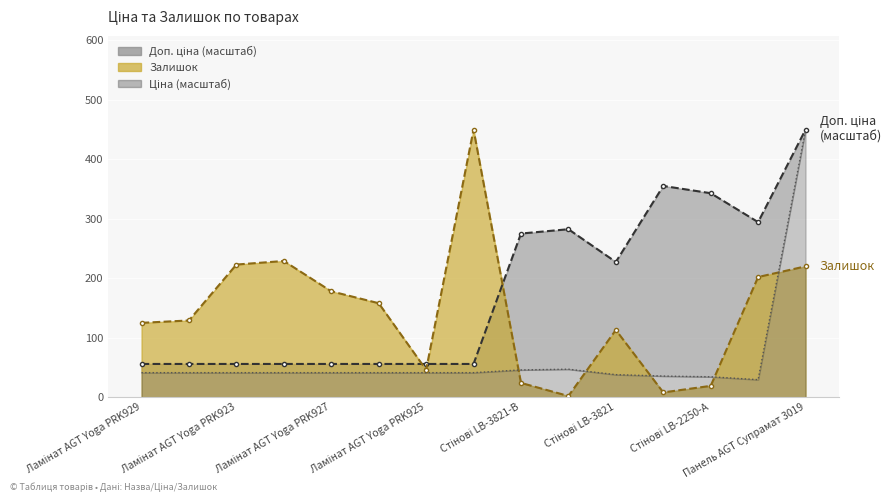

How many data points in Залишок are less than 129?

7